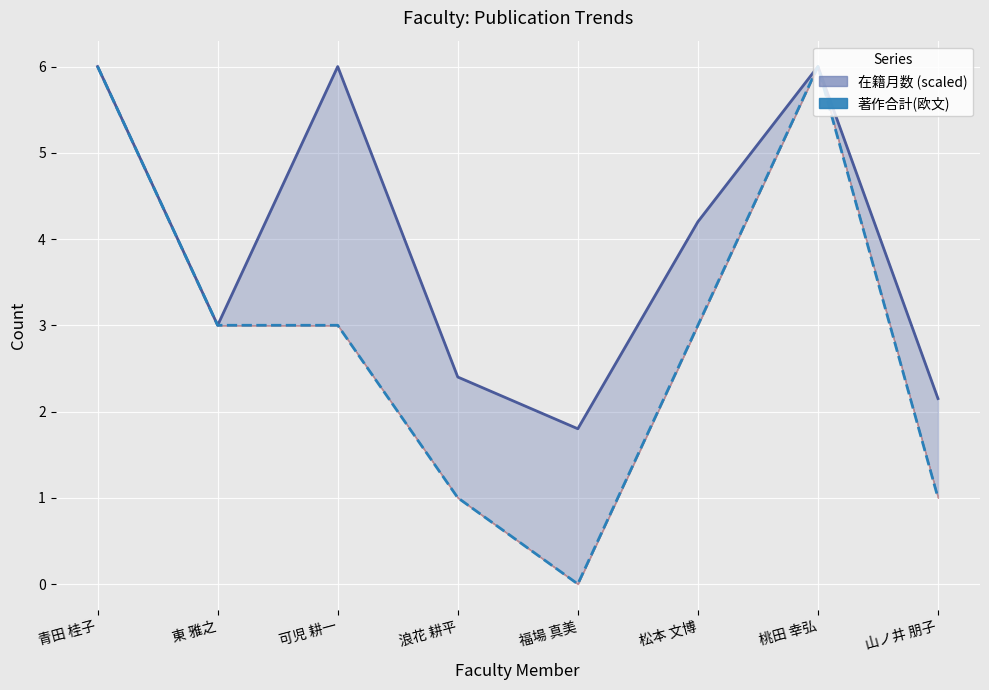

What value does the 著作合計(欧文) series have at 山ノ井 朋子?

1.0